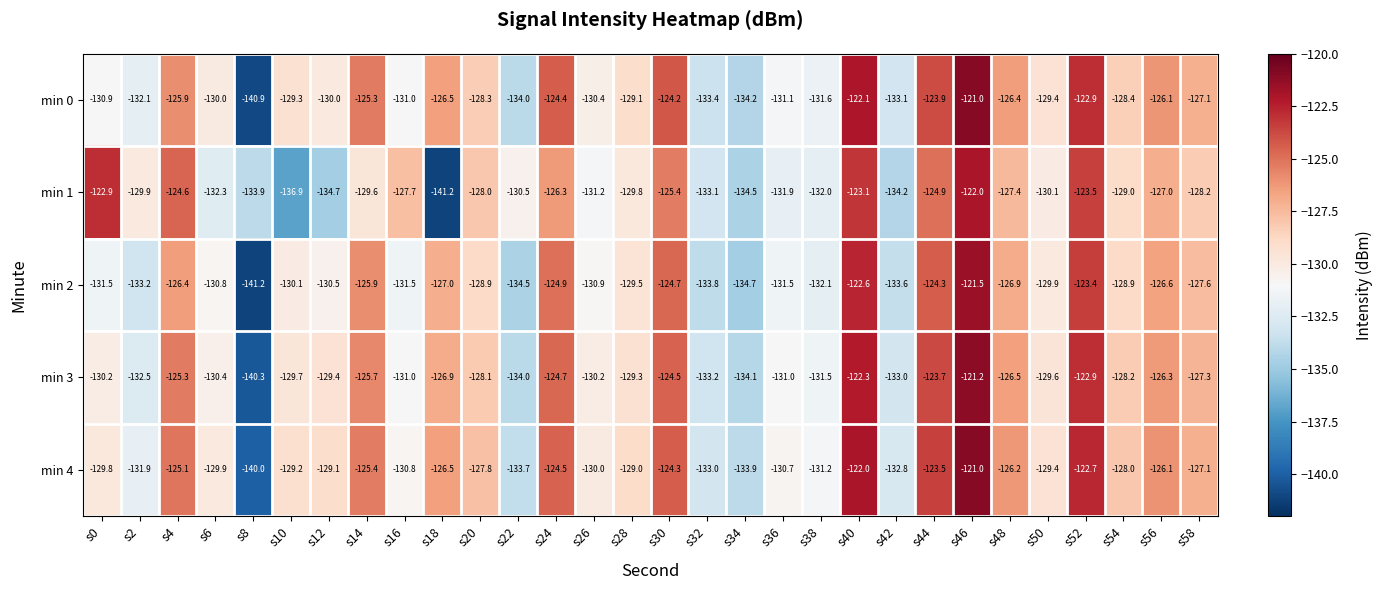

Is the value of min 2 at s54 greater than the value of min 4 at s16?

Yes